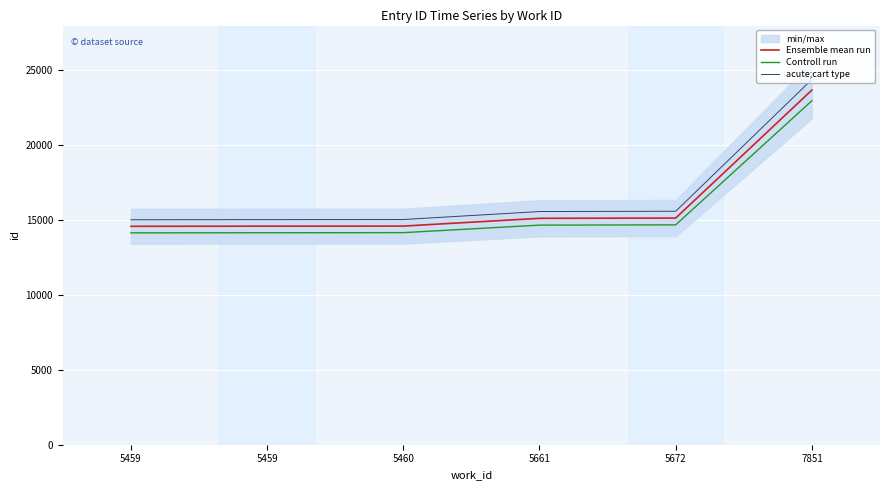

At which category is the sum across all series the highest?

7851